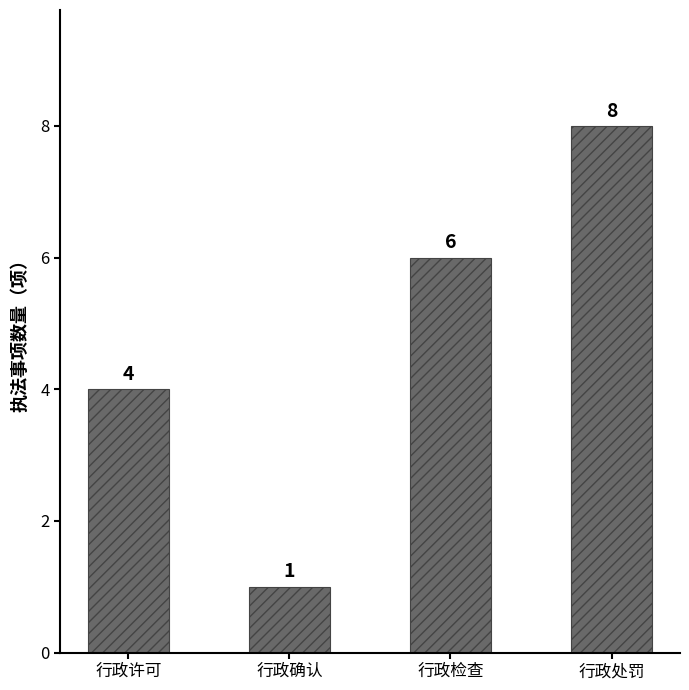

Reading left to right, transcribe all the data shown in this chart.

4	1	6	8